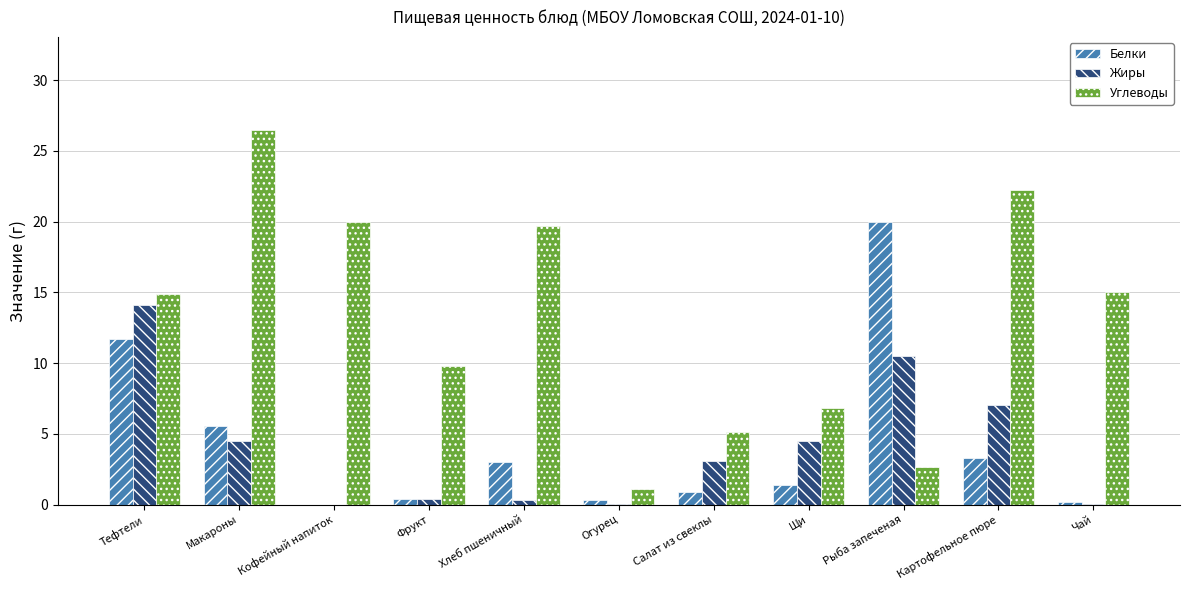

At which category is the sum across all series the highest?

Тефтели